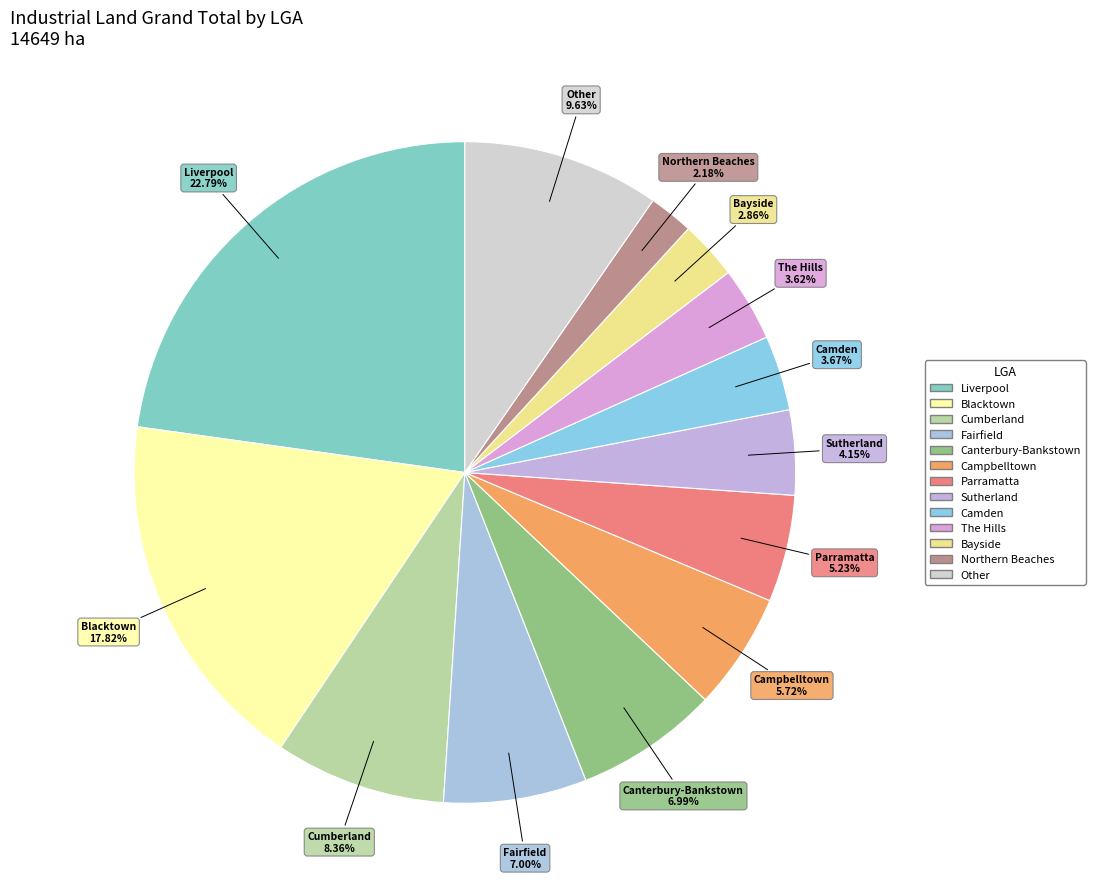

Is Liverpool the majority of the pie?

No